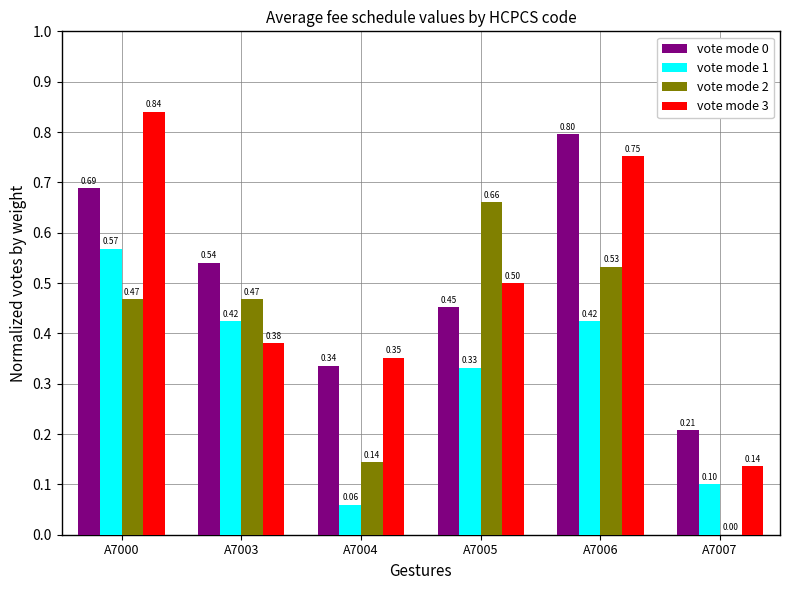

Which series changed the most between A7004 and A7005?

vote mode 2